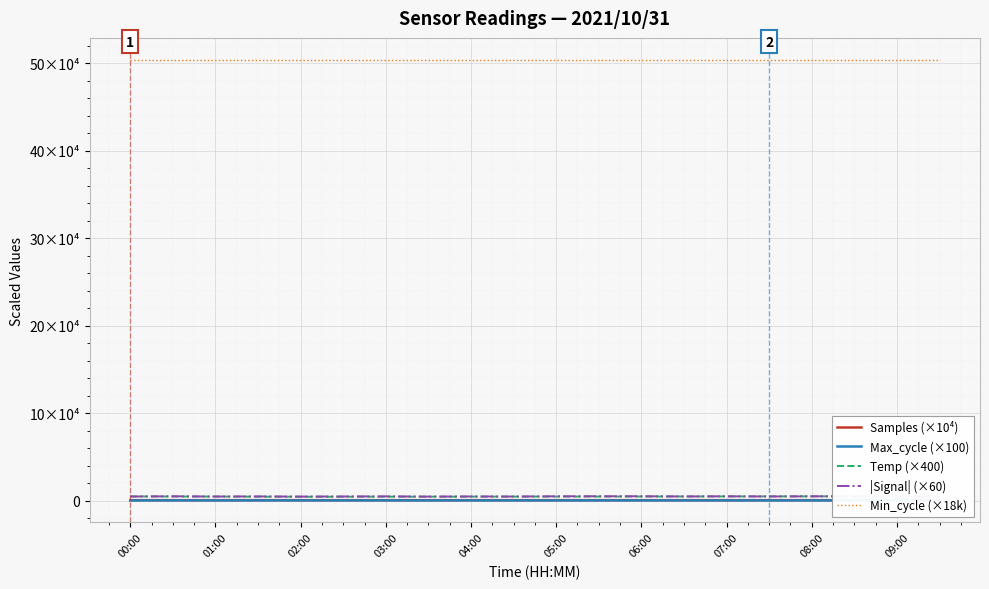

What is the total value across all series at 02:00?

513770.5